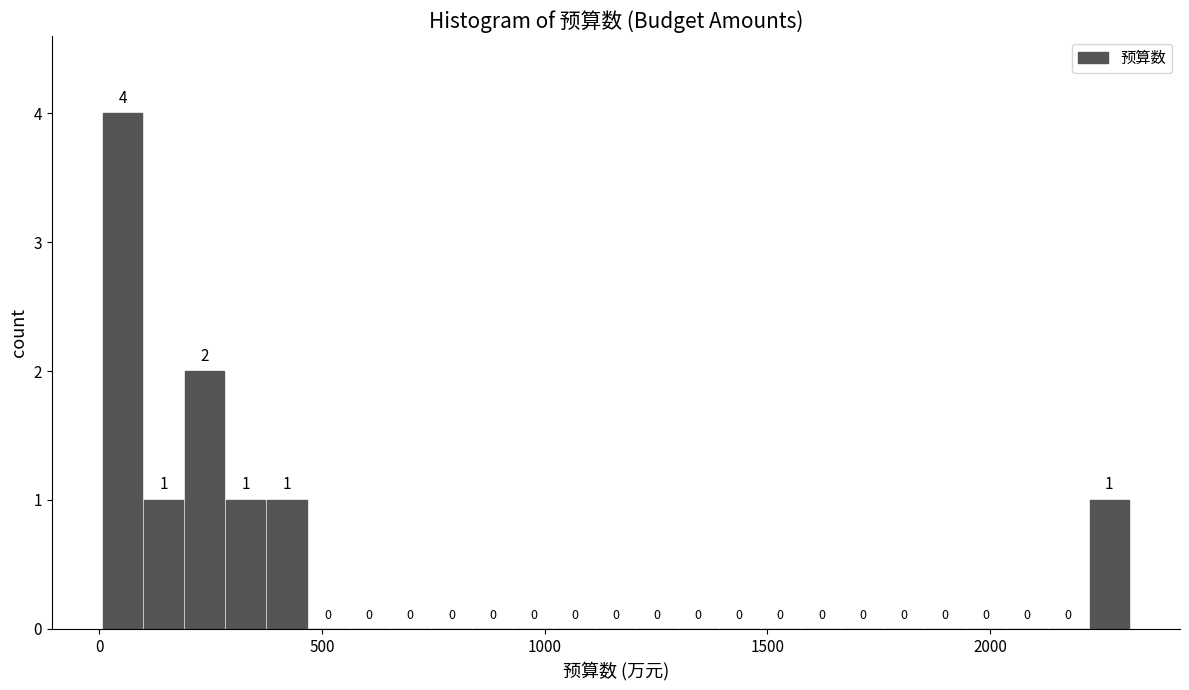

Read against the x-axis, roughly where is the centre of the tallest bar?

50